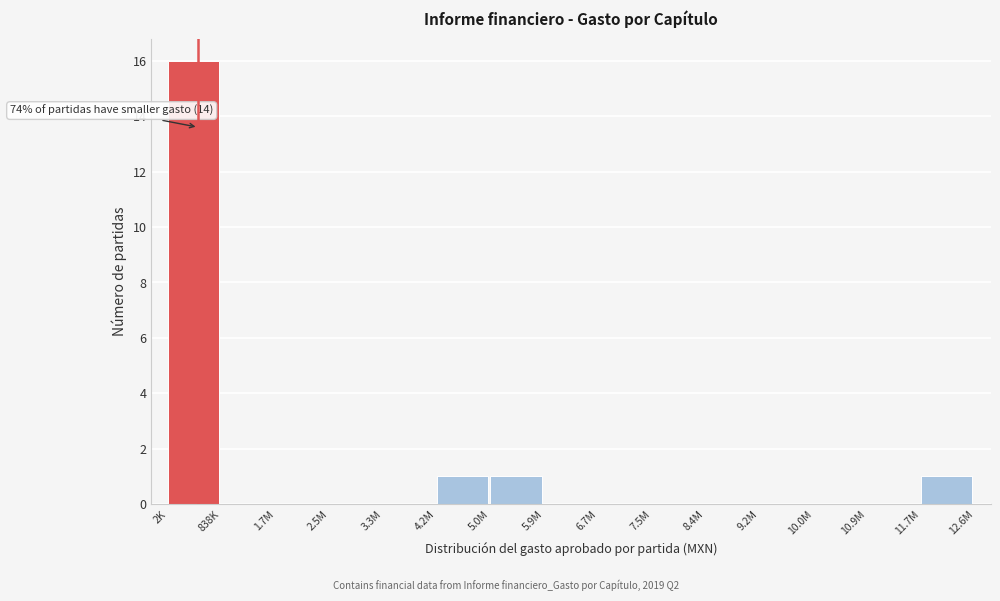

Reading left to right, list all the values displayed in this chart.

2K=16	838K=0	1.7M=0	2.5M=0	3.3M=0	4.2M=1	5.0M=1	5.9M=0	6.7M=0	7.5M=0	8.4M=0	9.2M=0	10.0M=0	10.9M=0	11.7M=1